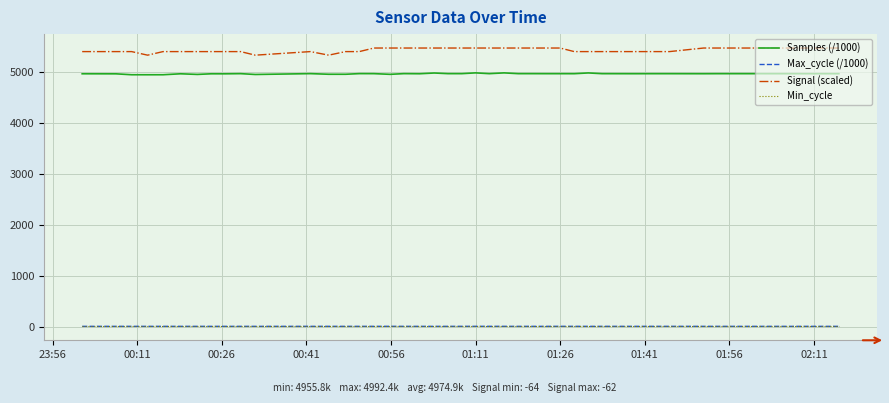

True or false: Samples (/1000) and Min_cycle cross at least once.

False